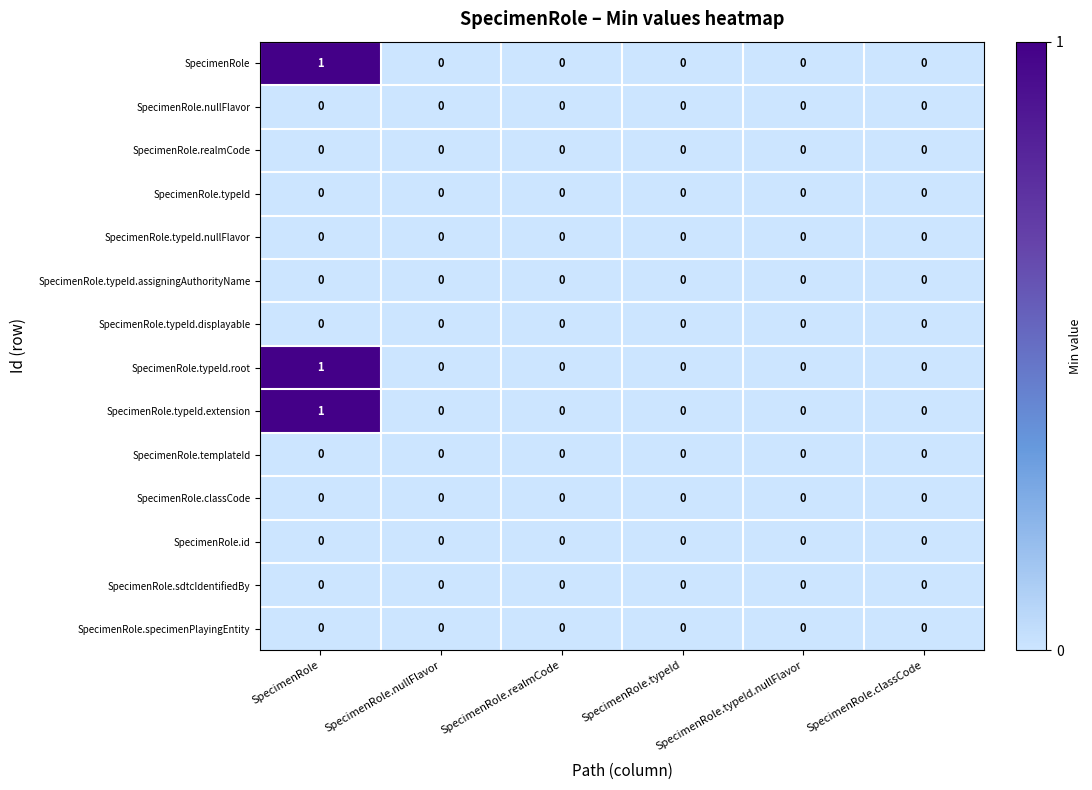

Count the number of data series in this chart.

14